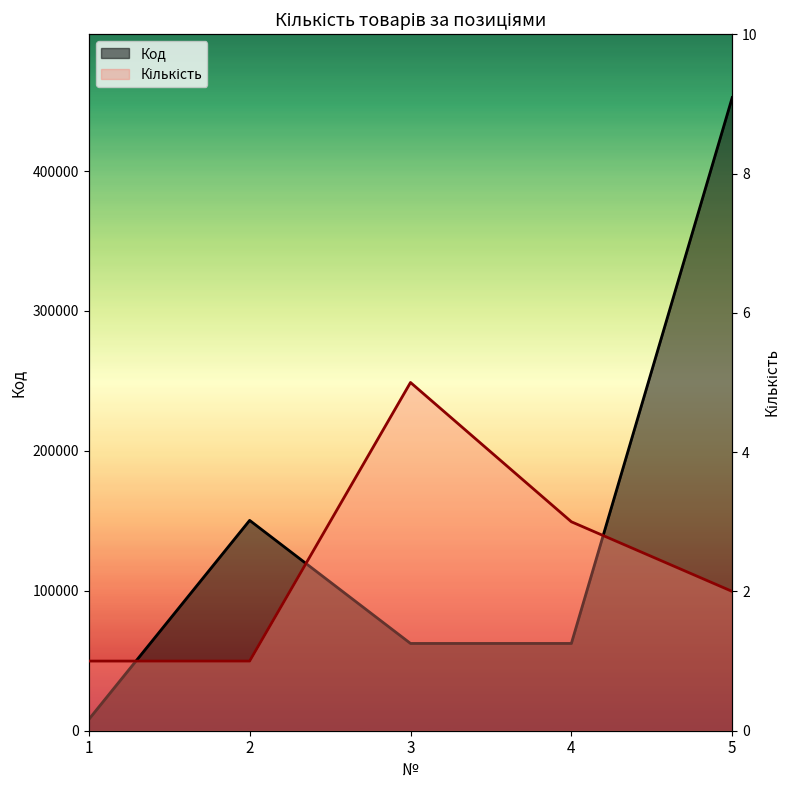

Where is the first local maximum for Кількість?

3